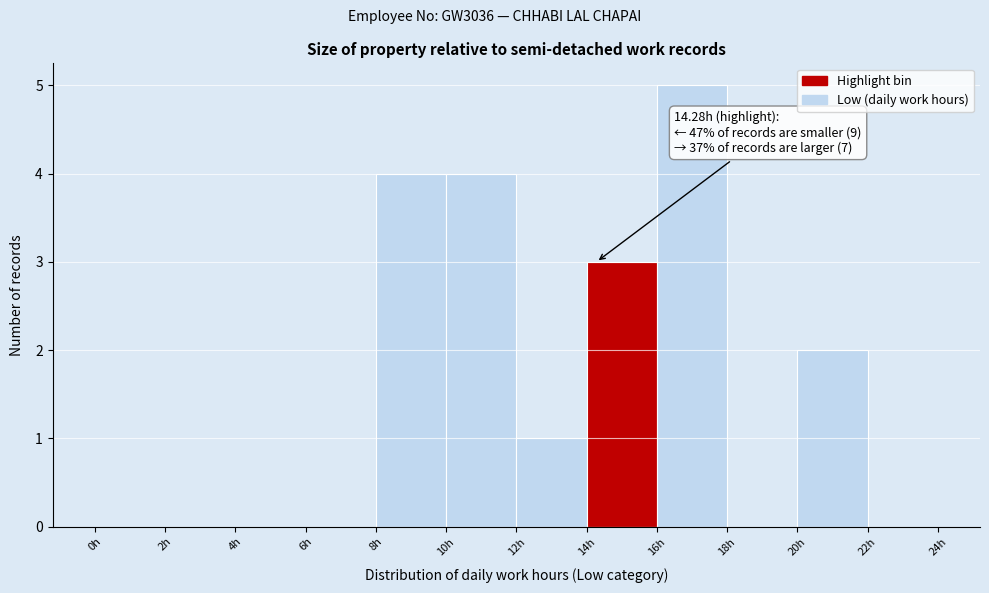

Over which range of the x-axis is the bar tallest?

16 to 18